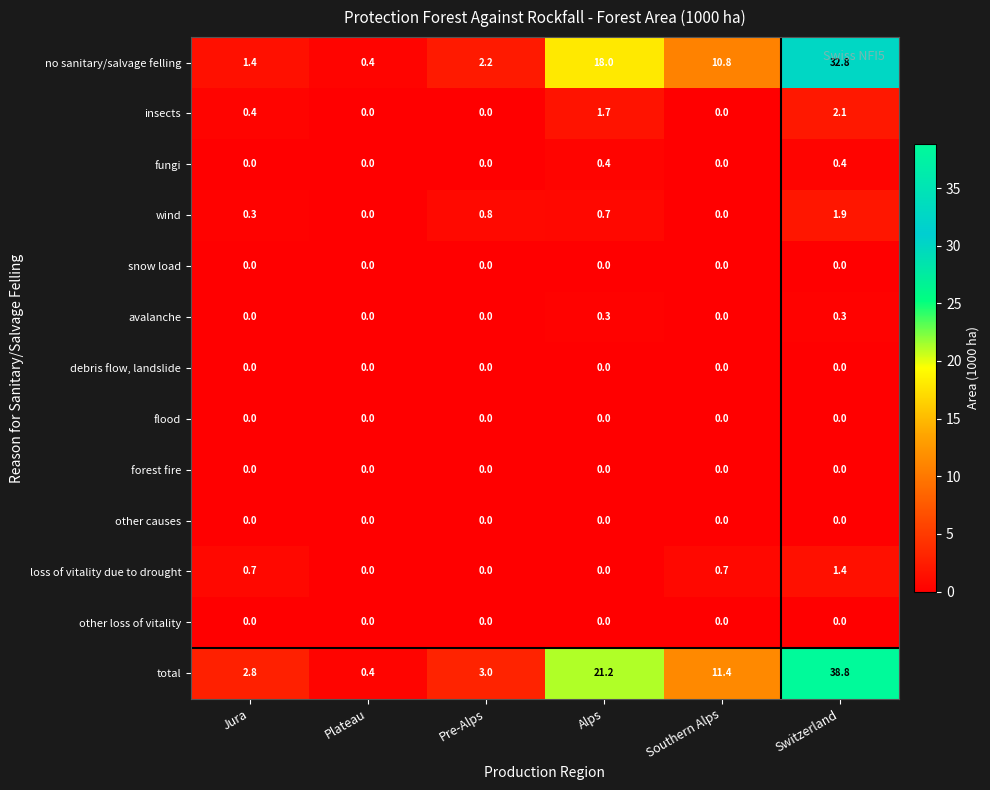

What is the difference between the maximum and second lowest values in the avalanche series?

0.3